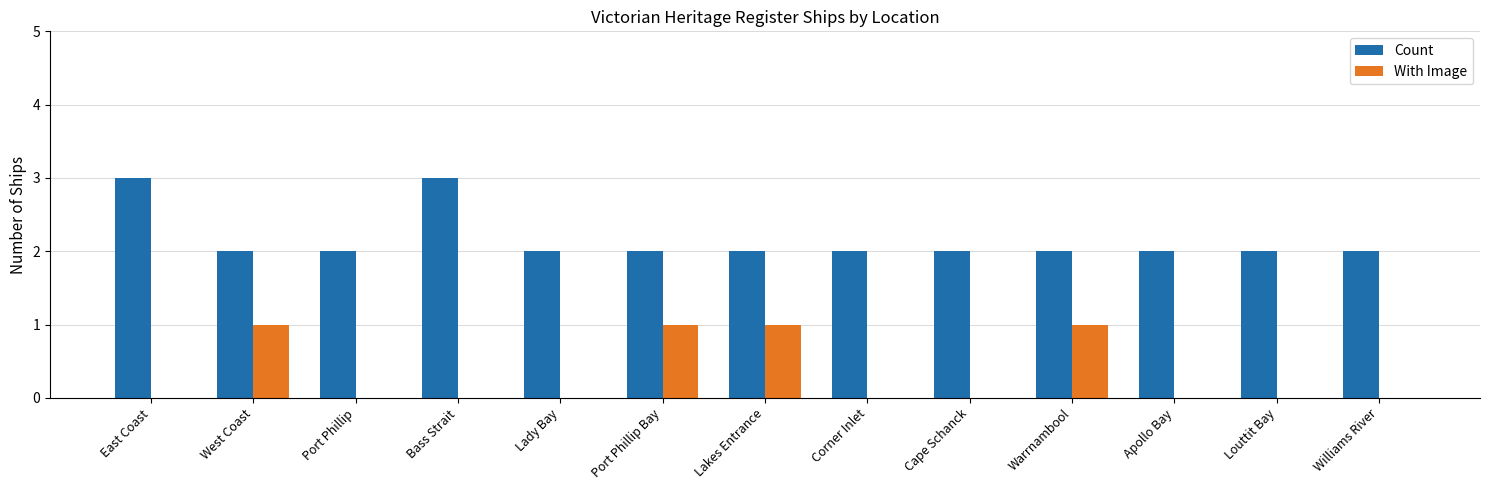

What is the difference between the With Image values at Louttit Bay and Port Phillip Bay?

1